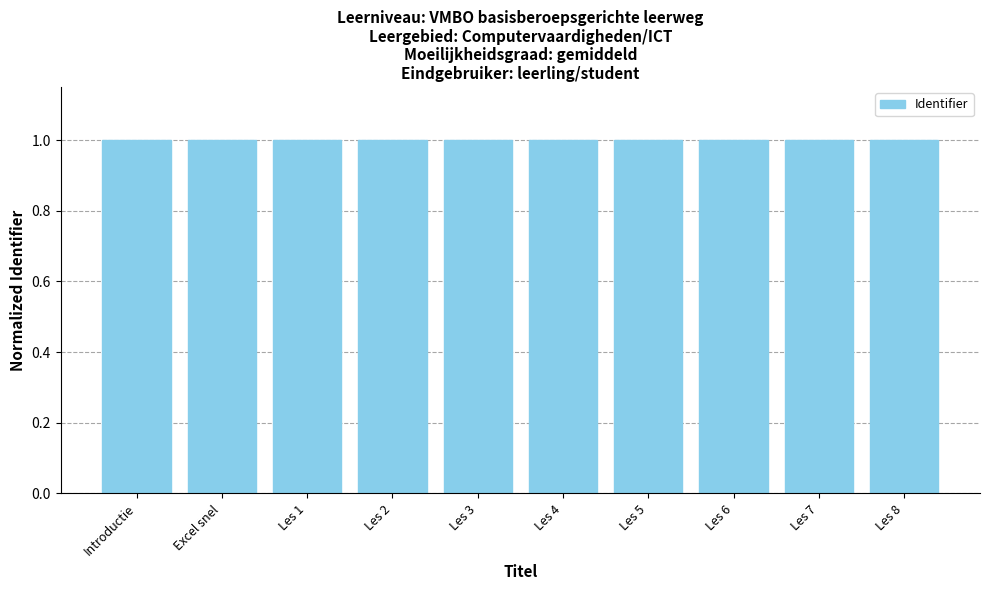

What is the label of the 1st bar from the left?

Introductie